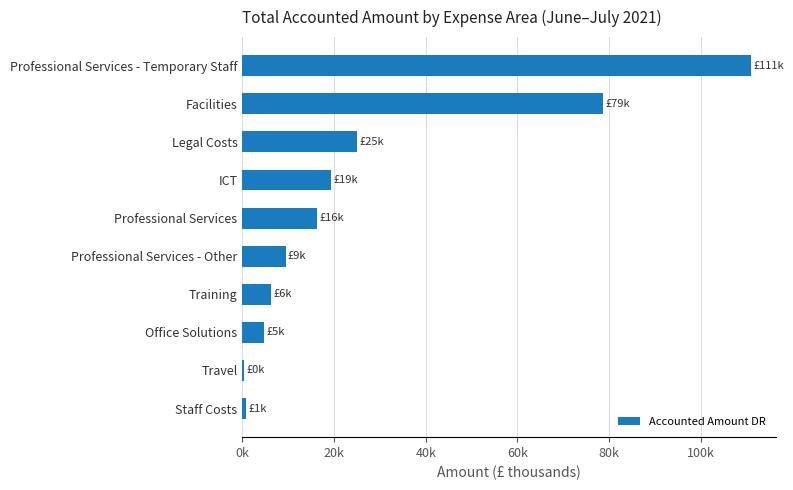

Count the number of data series in this chart.

1